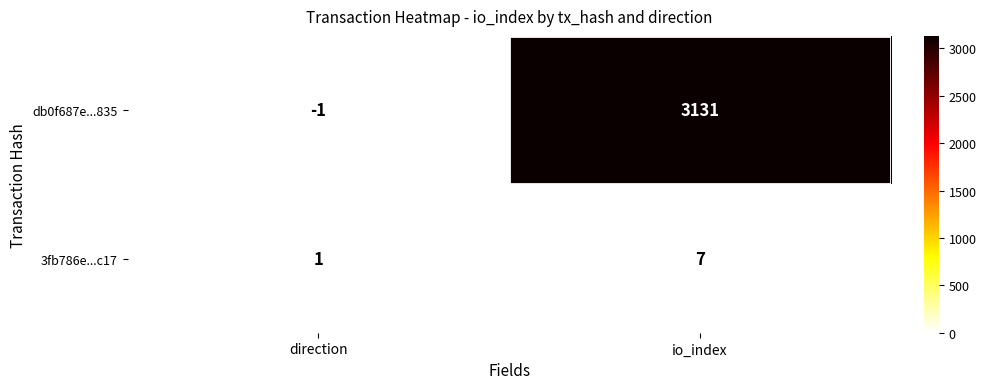

Where is db0f687e...835 nearest to the value 1565?

direction